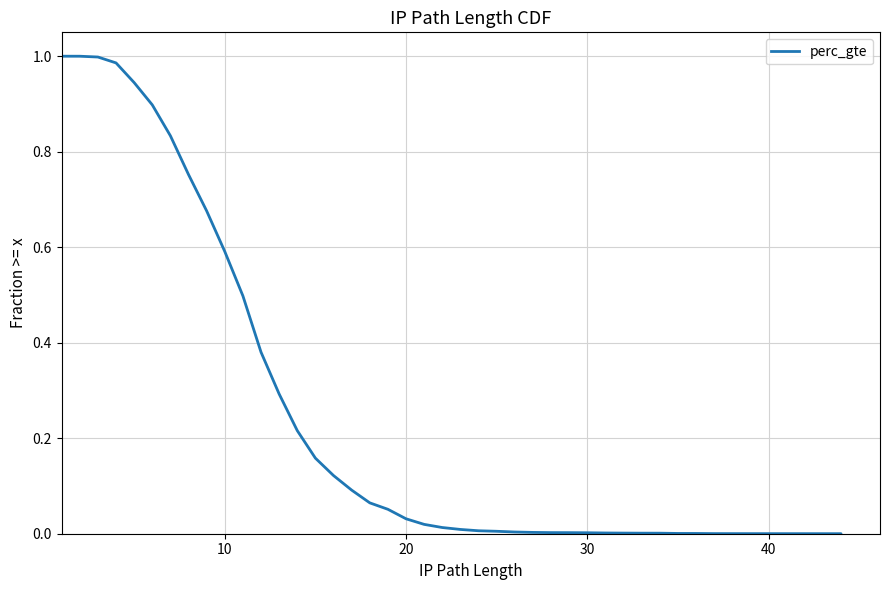

What is the value of the 6th point from the left?

0.9